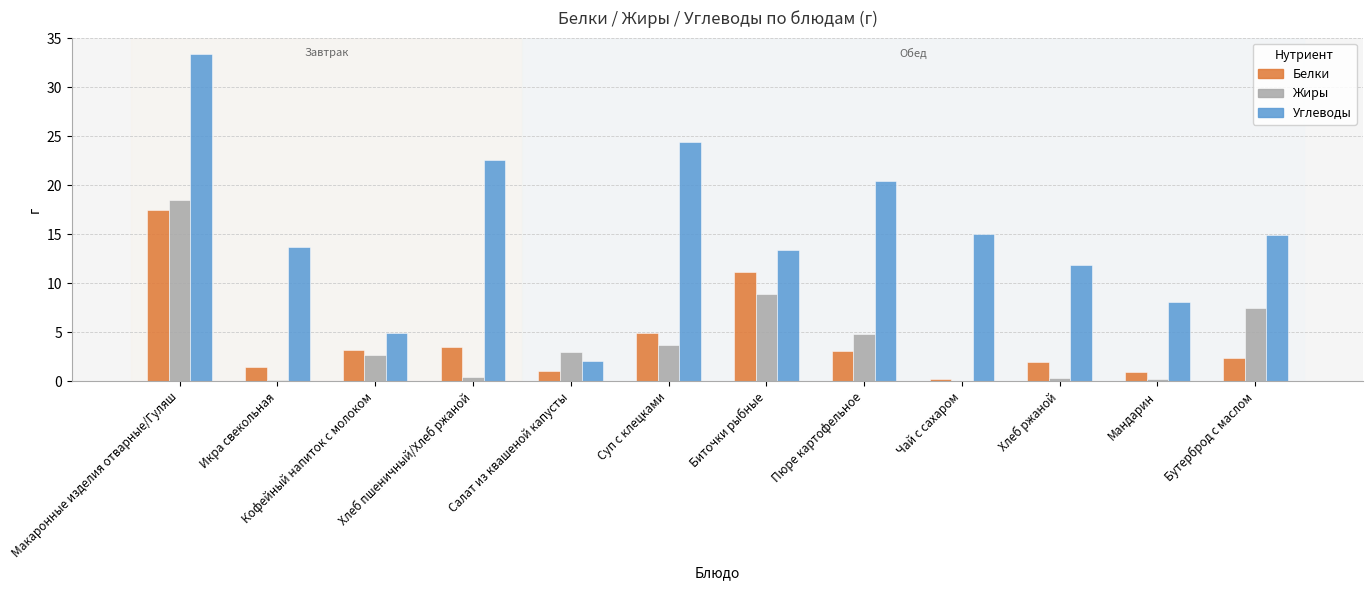

What is the sum of the Жиры values at Бутерброд с маслом and Икра свекольная?

7.6